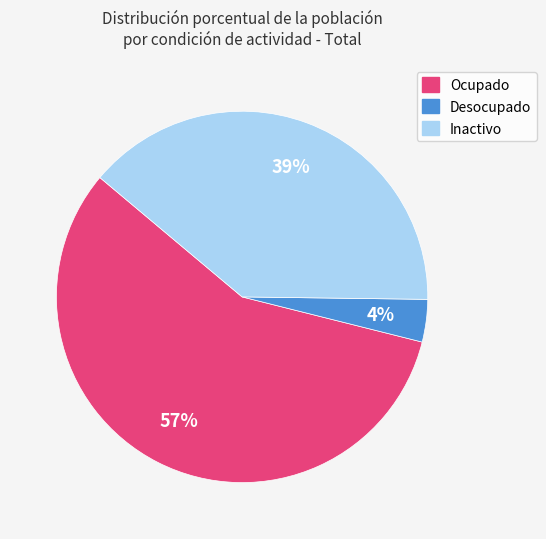

Which slice is the smallest?

Desocupado